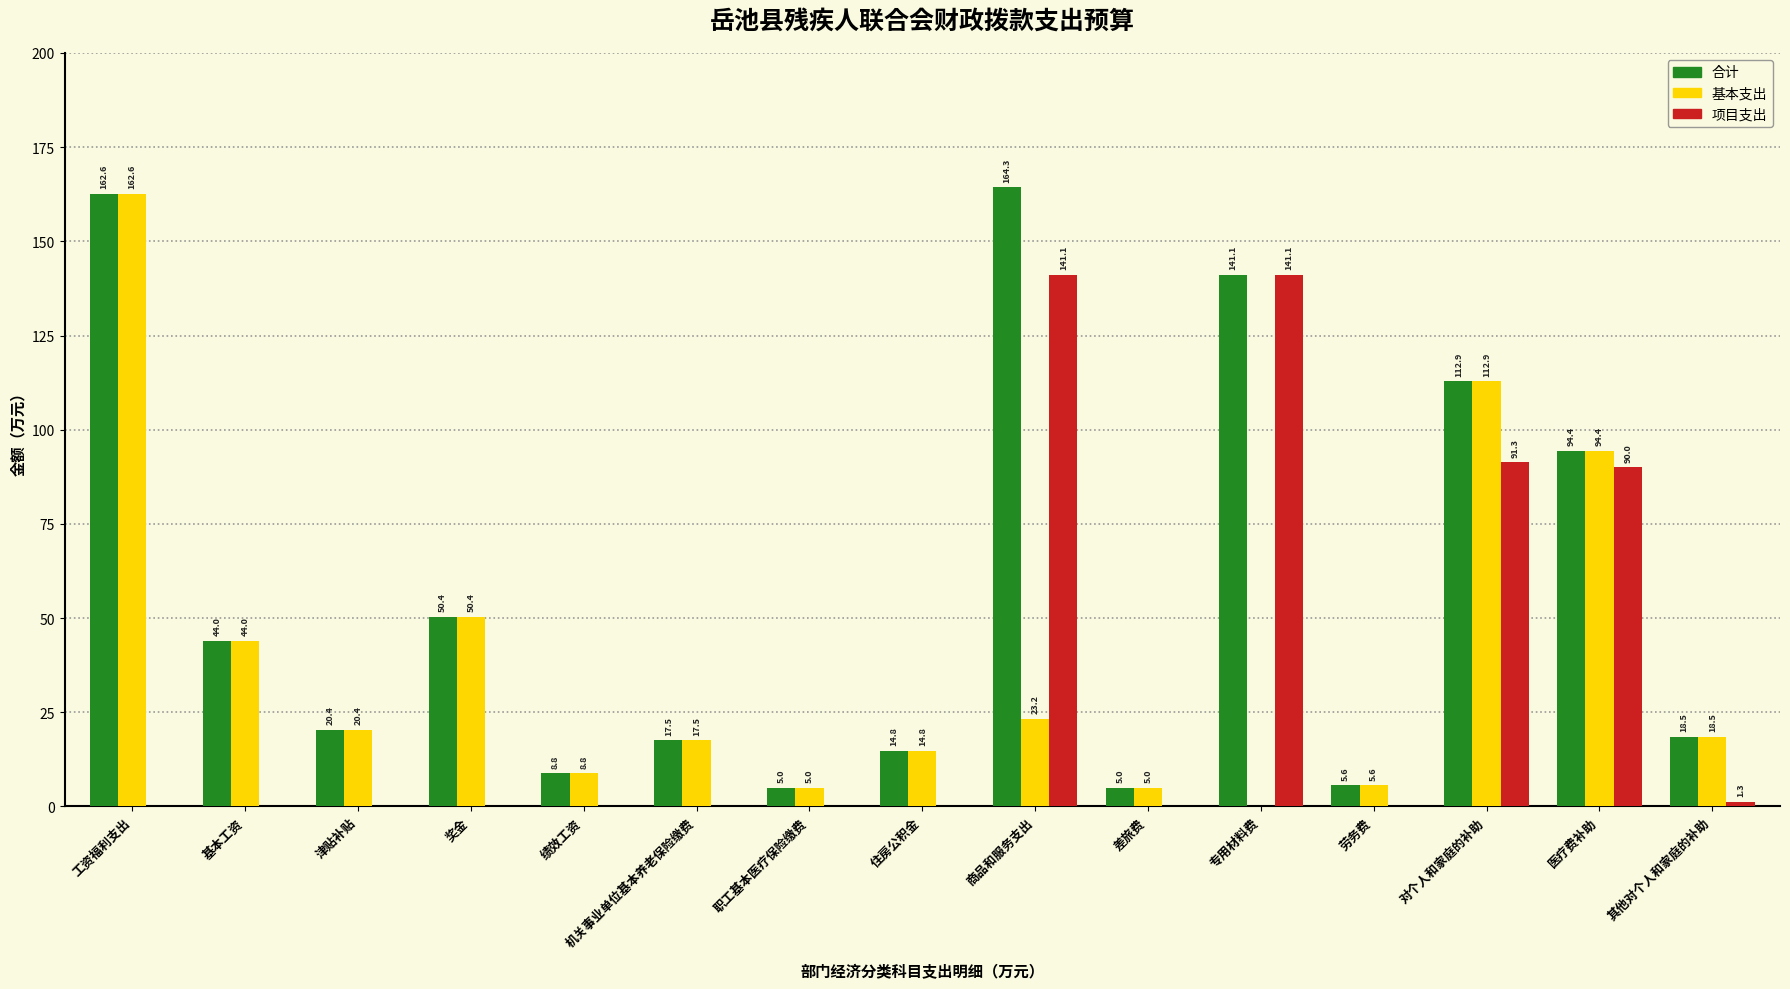

What is the total value across all series at 基本工资?

88.0